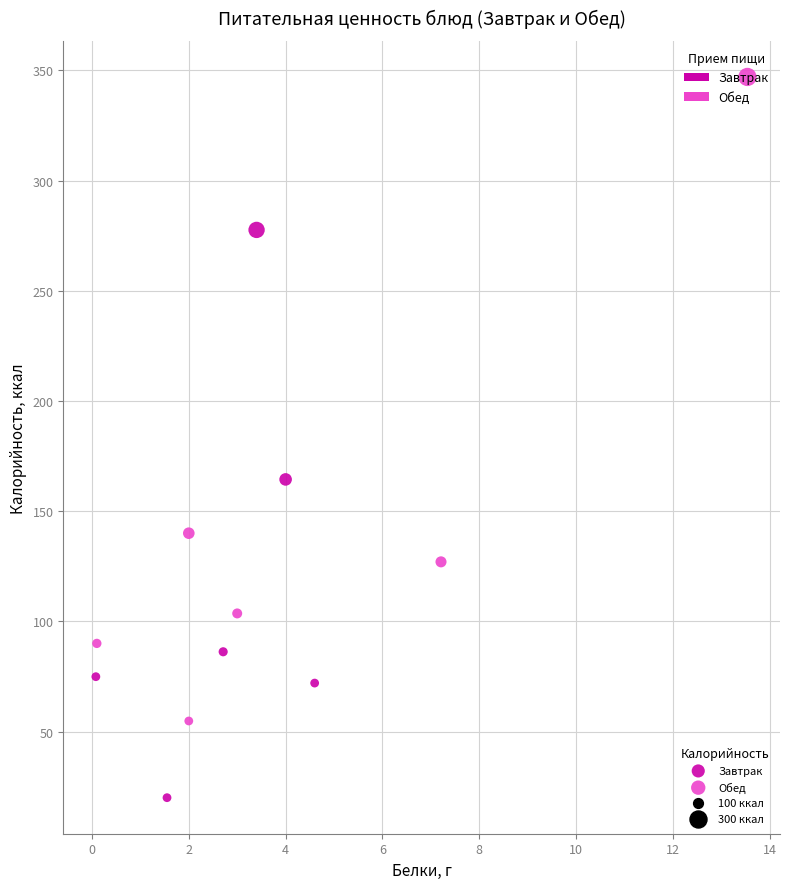

Which series has the widest spread of Y values?

Обед